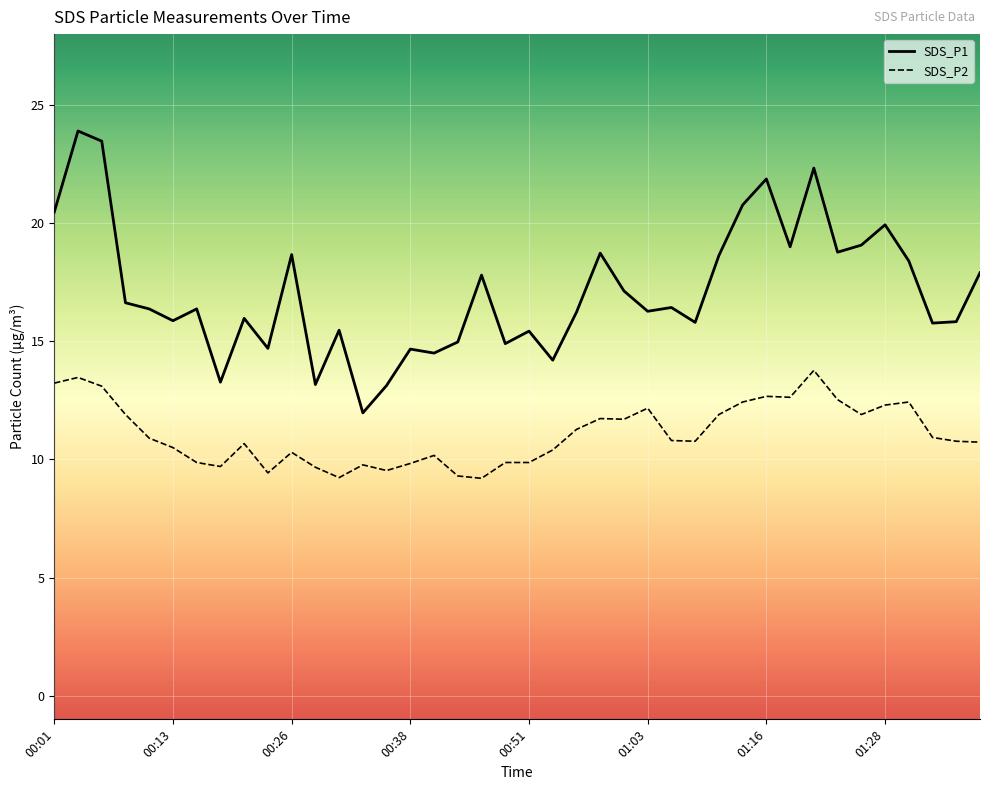

How many categories are shown in the chart?

40